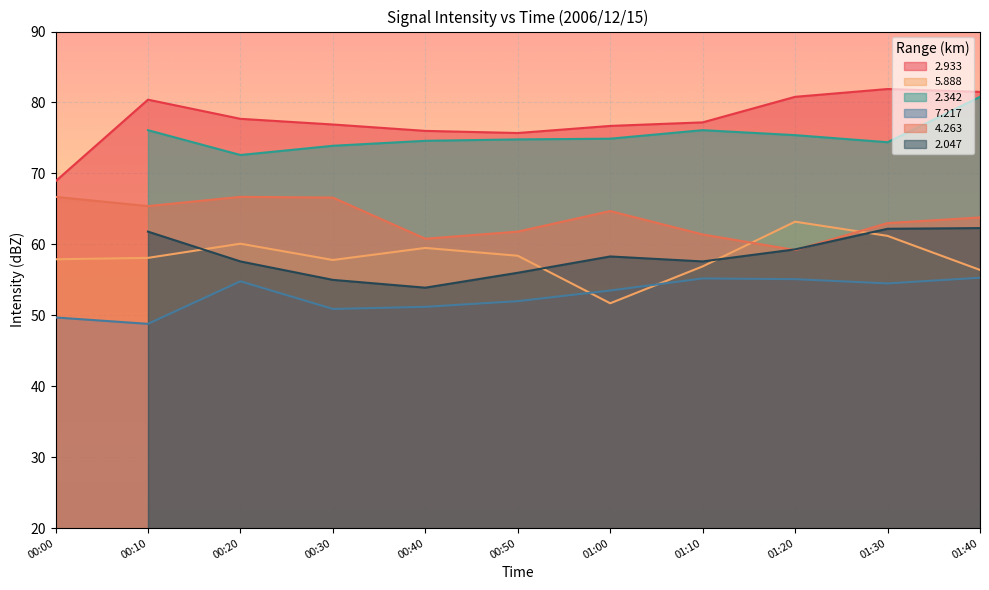

What is the maximum value for   7.217?

55.3